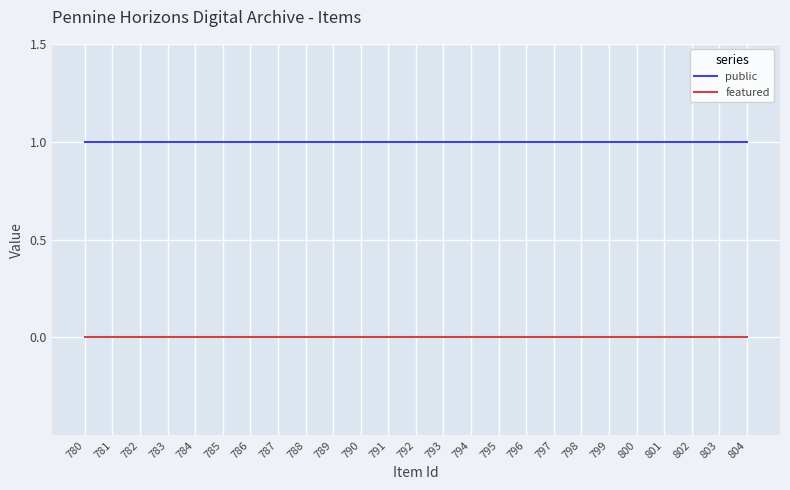

Rank the series at 798 from lowest to highest value.

featured, public